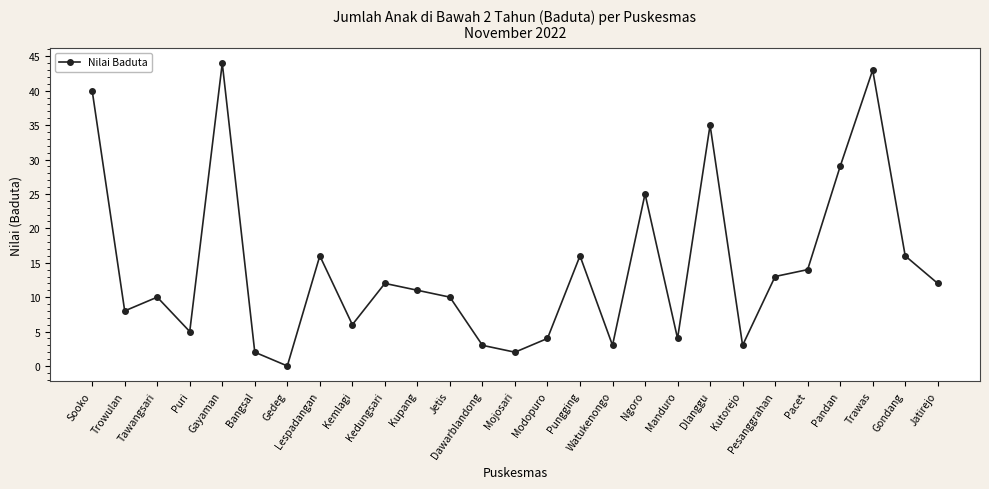

How many values are below 11?

13